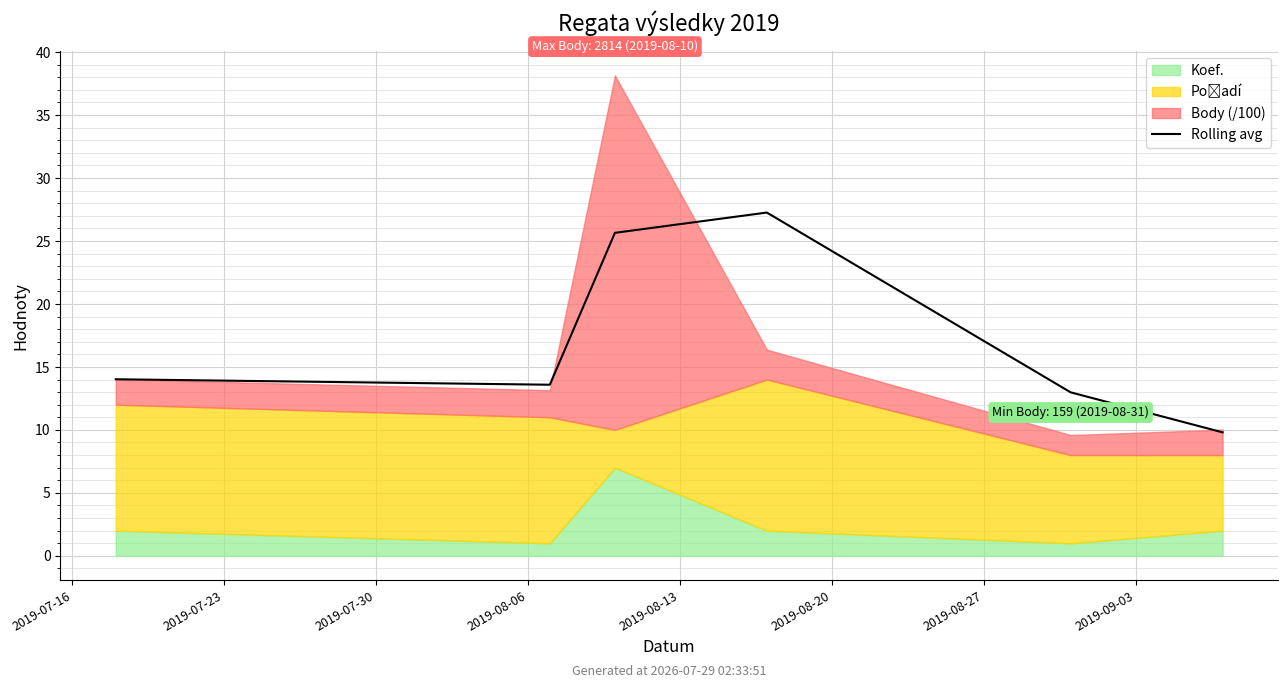

How many interior local peaks (higher than both neighbors) does the data have?

1